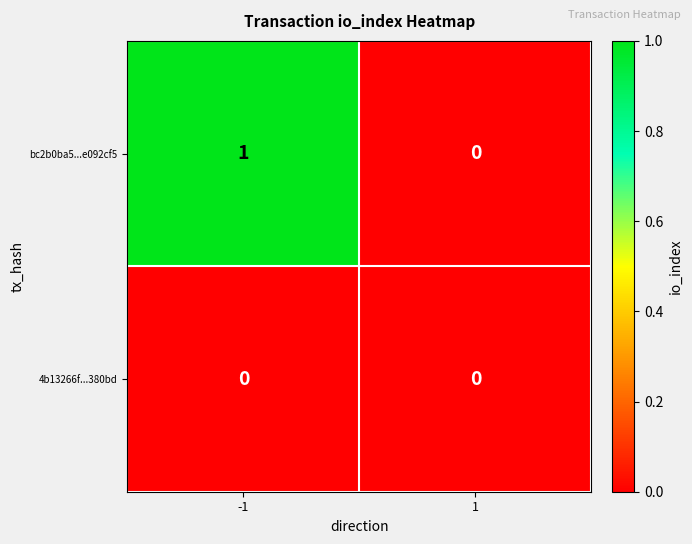

List the series in order of their overall mean, lowest first.

4b13266f...380bd, bc2b0ba5...e092cf5